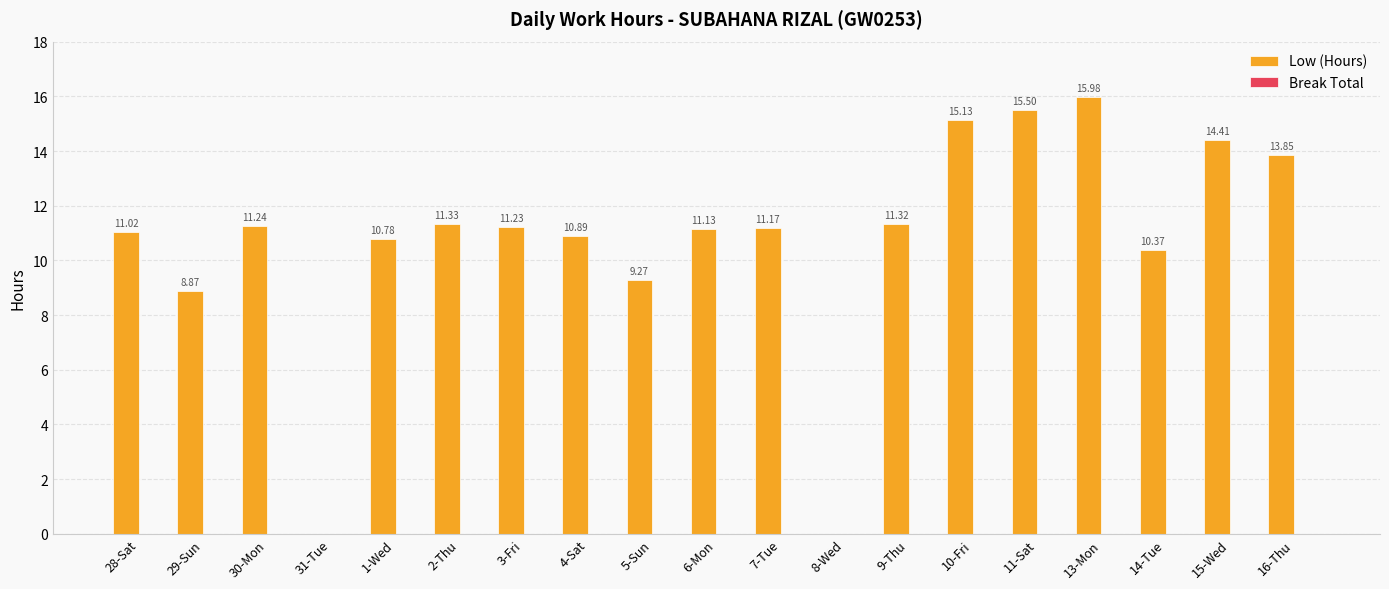

What is the sum of all values?

203.5